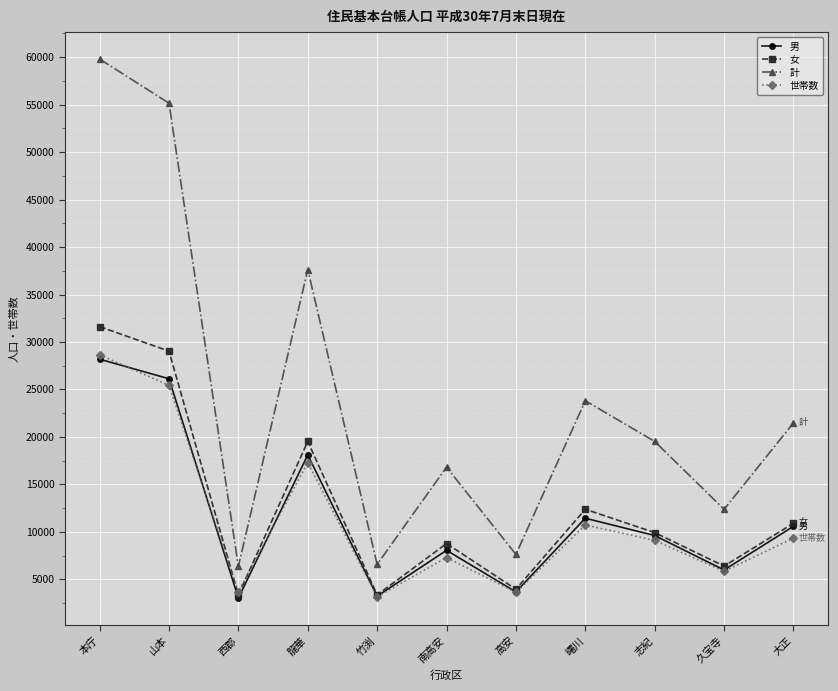

How many data points in 男 are less than 9607?

5